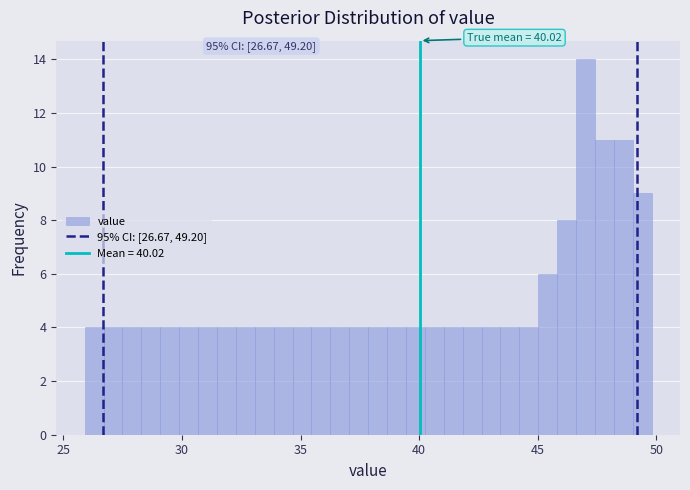

Around what value on the x-axis is the tallest bar? Give the approximate position of its centre, as read against the axis.

47.0